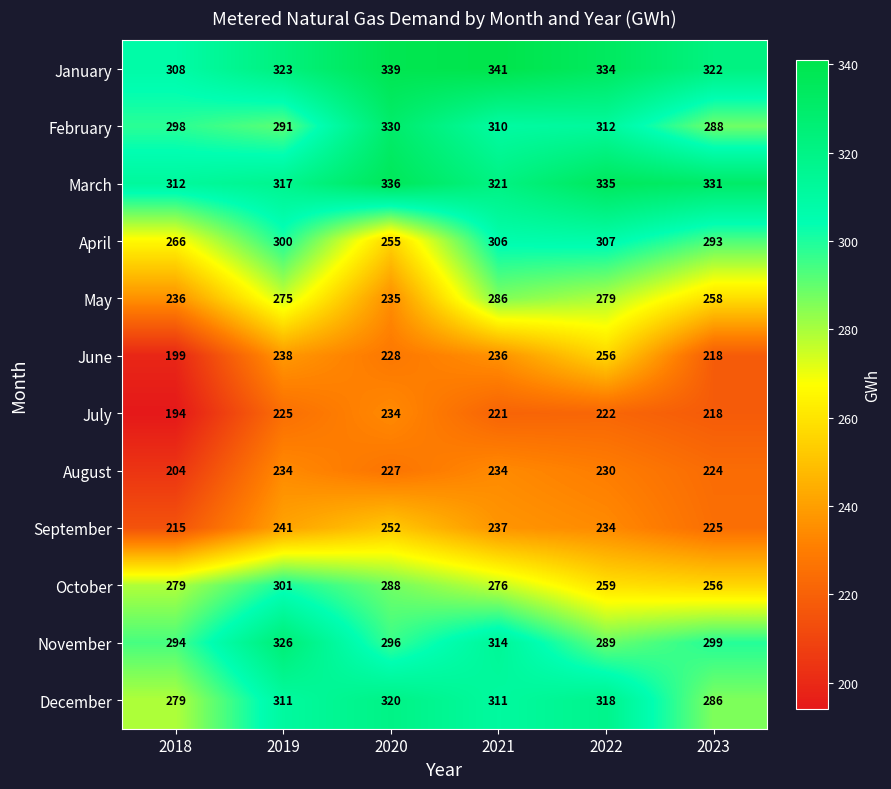

What is the total value across all series at 2018?

3084